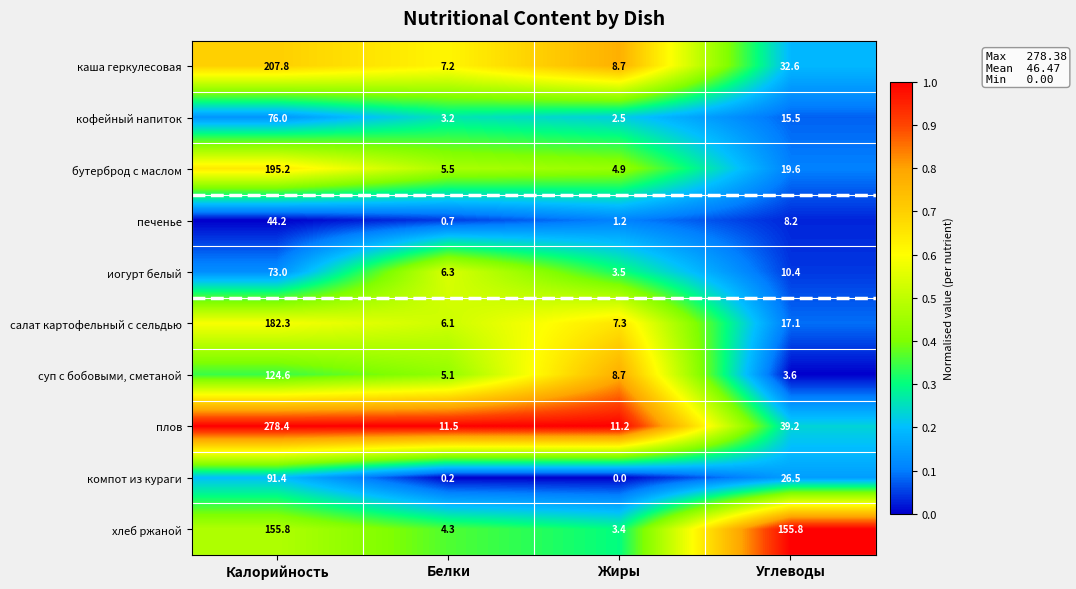

Which category has the highest value across all series?

Калорийность